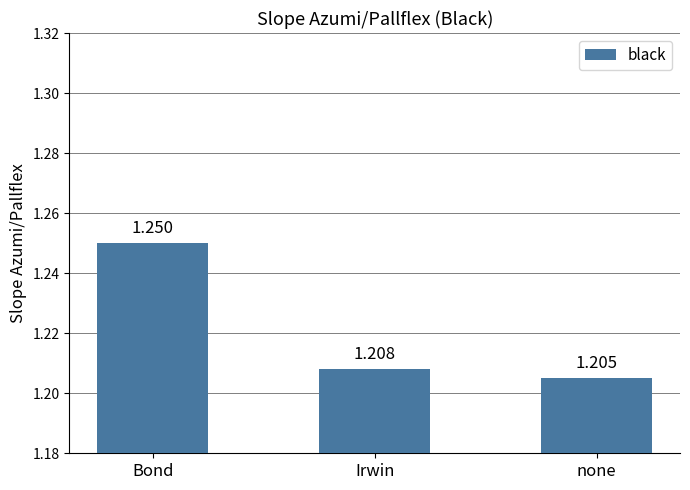

The chart shows a value of 2.0 at none. True or false?

False